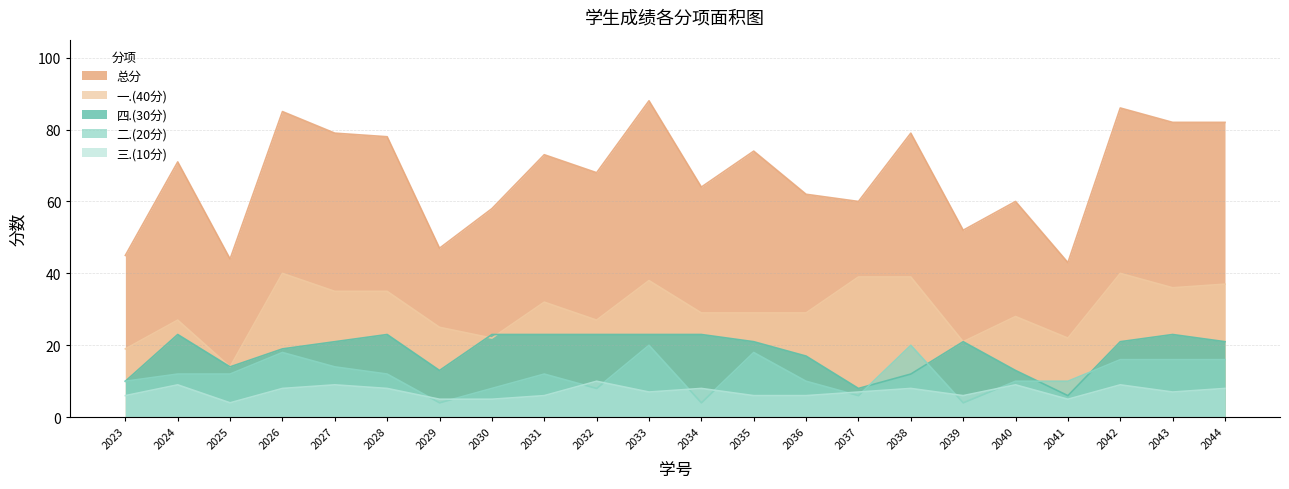

What is the value of the 二.(20分) point at the 10th from the left?

8